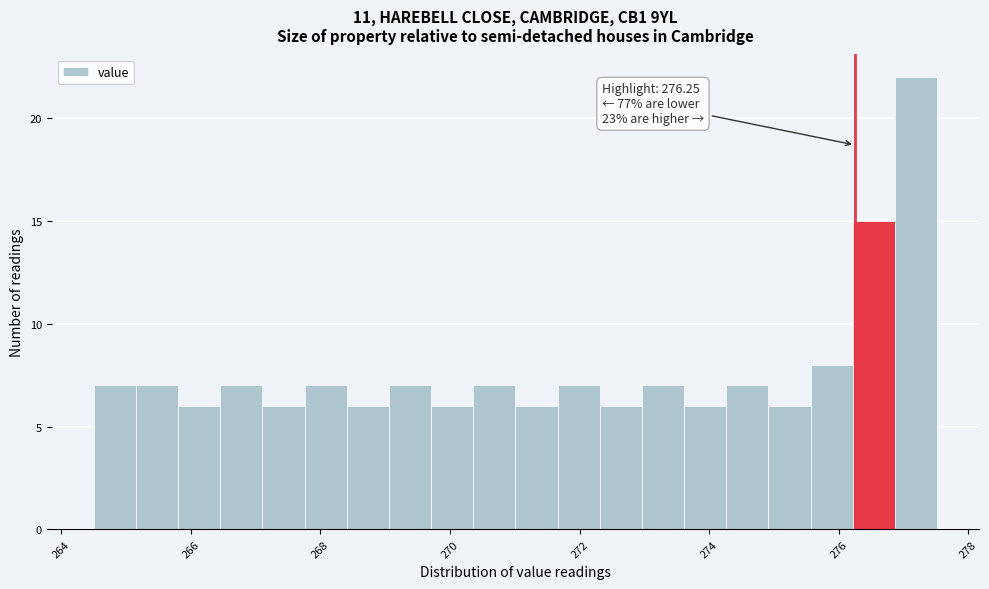

Around what value on the x-axis is the tallest bar? Give the approximate position of its centre, as read against the axis.

277.2